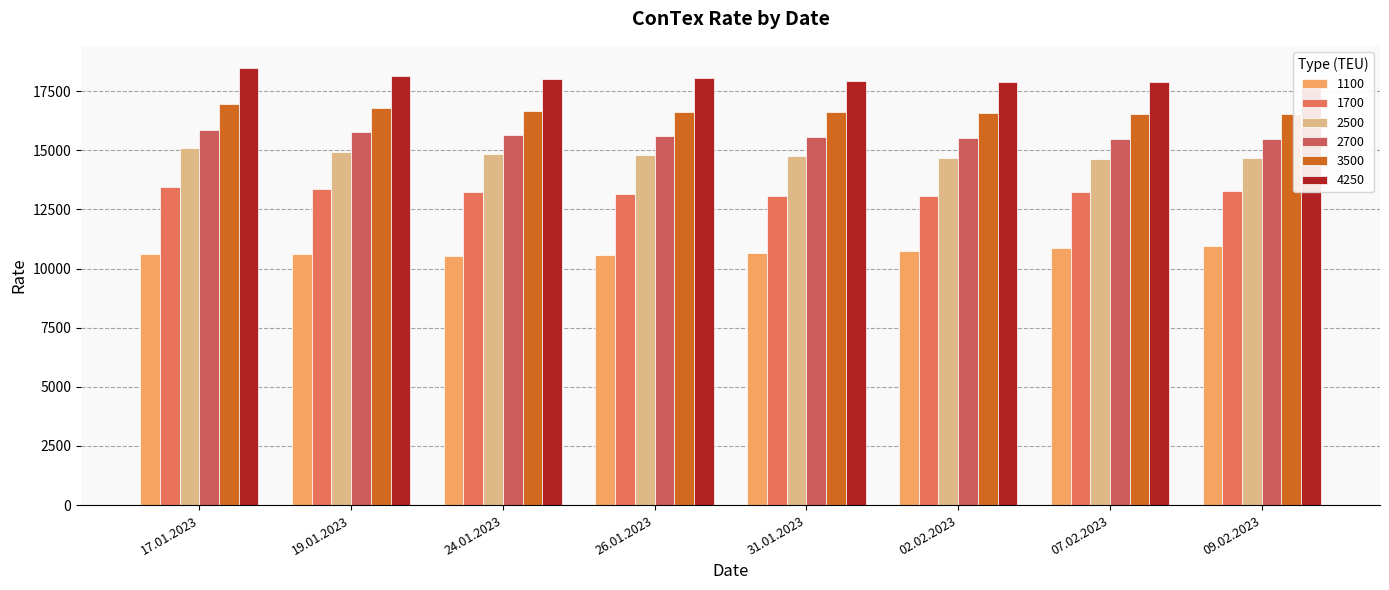

How many data points in 2500 are above 14814?

3